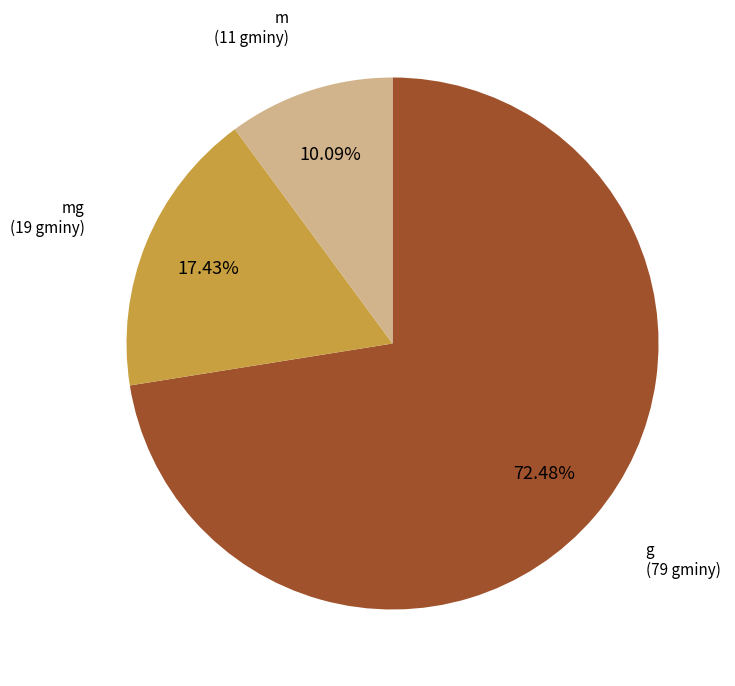

To the nearest percent, what portion does m represent?

10%